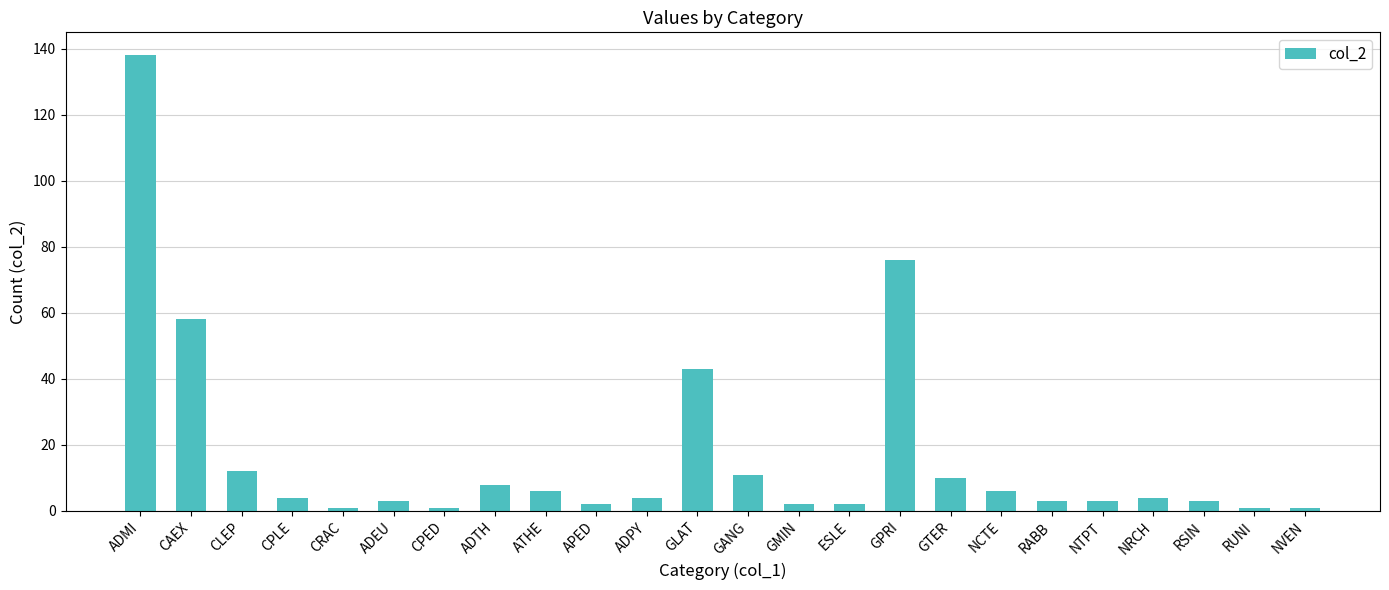

What is the average value?

17